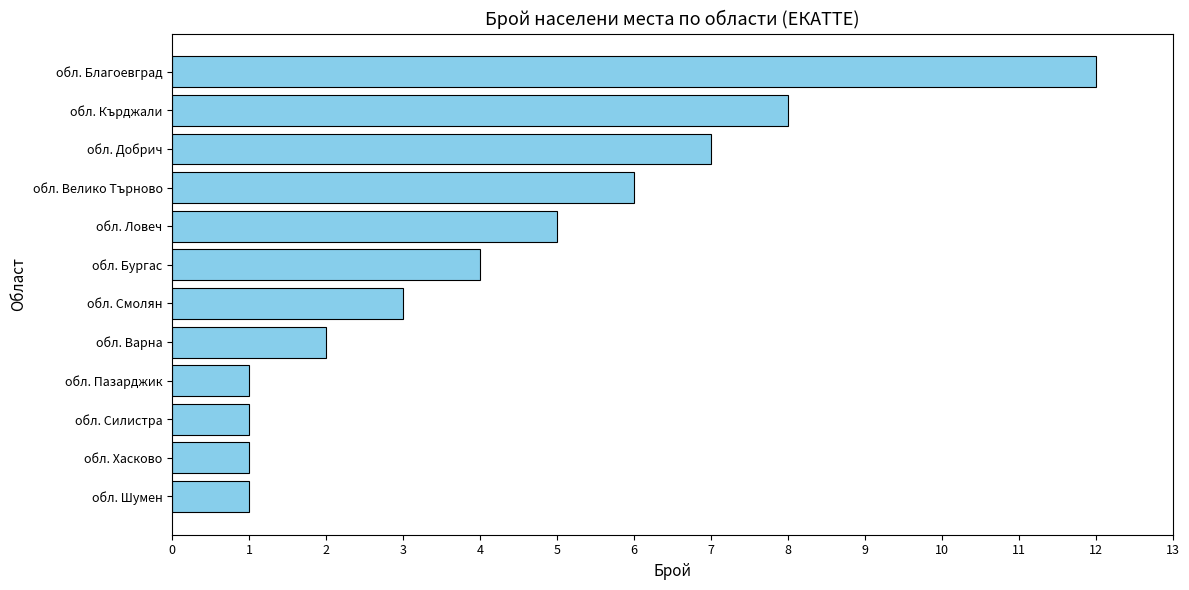

True or false: the data shows 8 at обл. Ловеч.

False